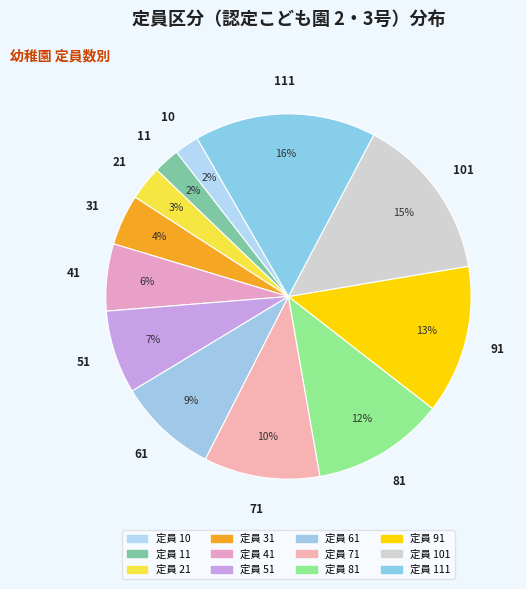

Which slice is the smallest?

10